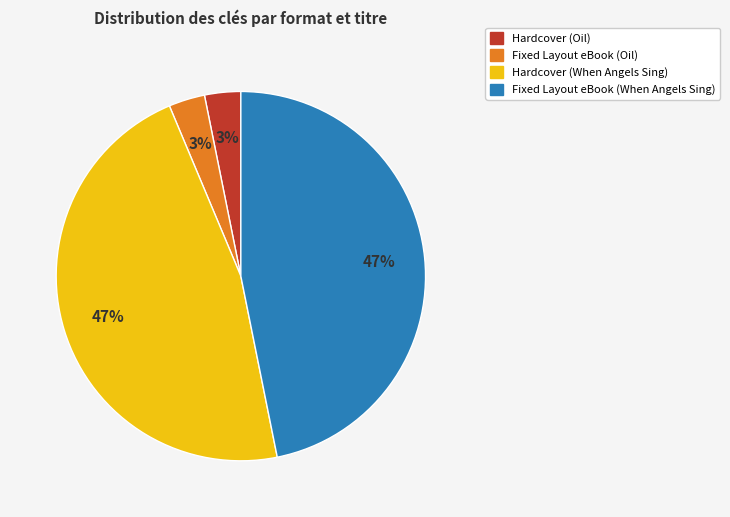

To the nearest percent, what is the combined percentage of Fixed Layout eBook (Oil) and Fixed Layout eBook (When Angels Sing)?

50%